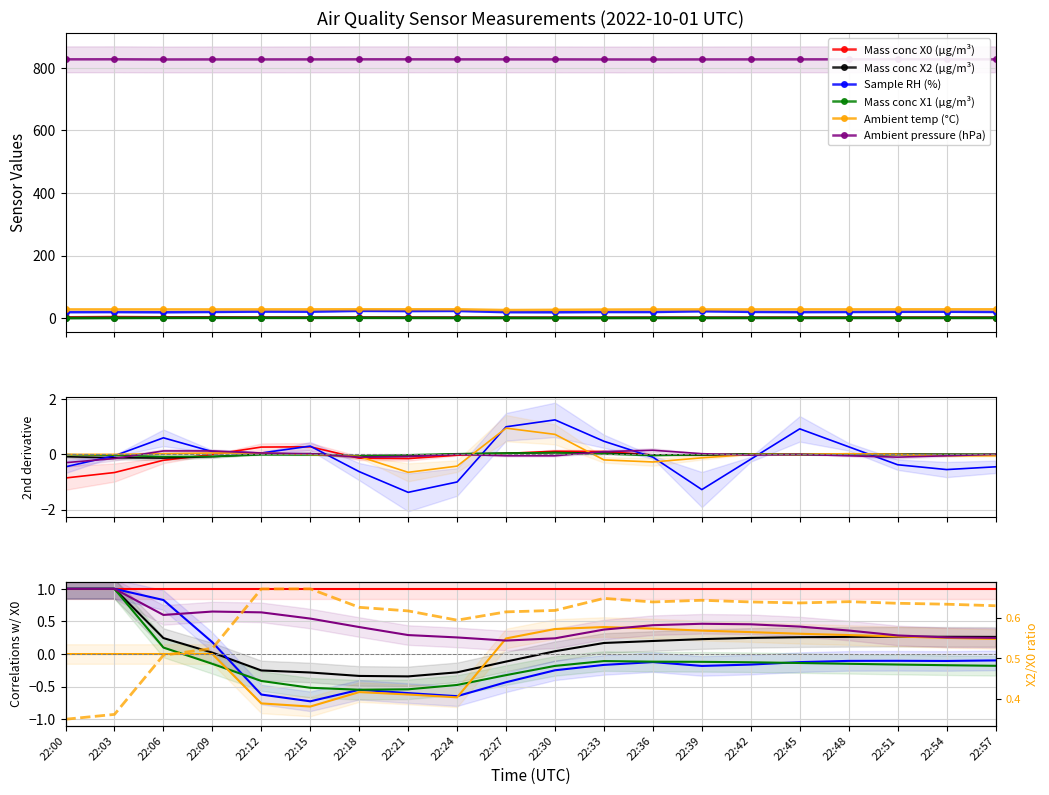

How many values in the Ambient temp (°C) series are below 28?

3